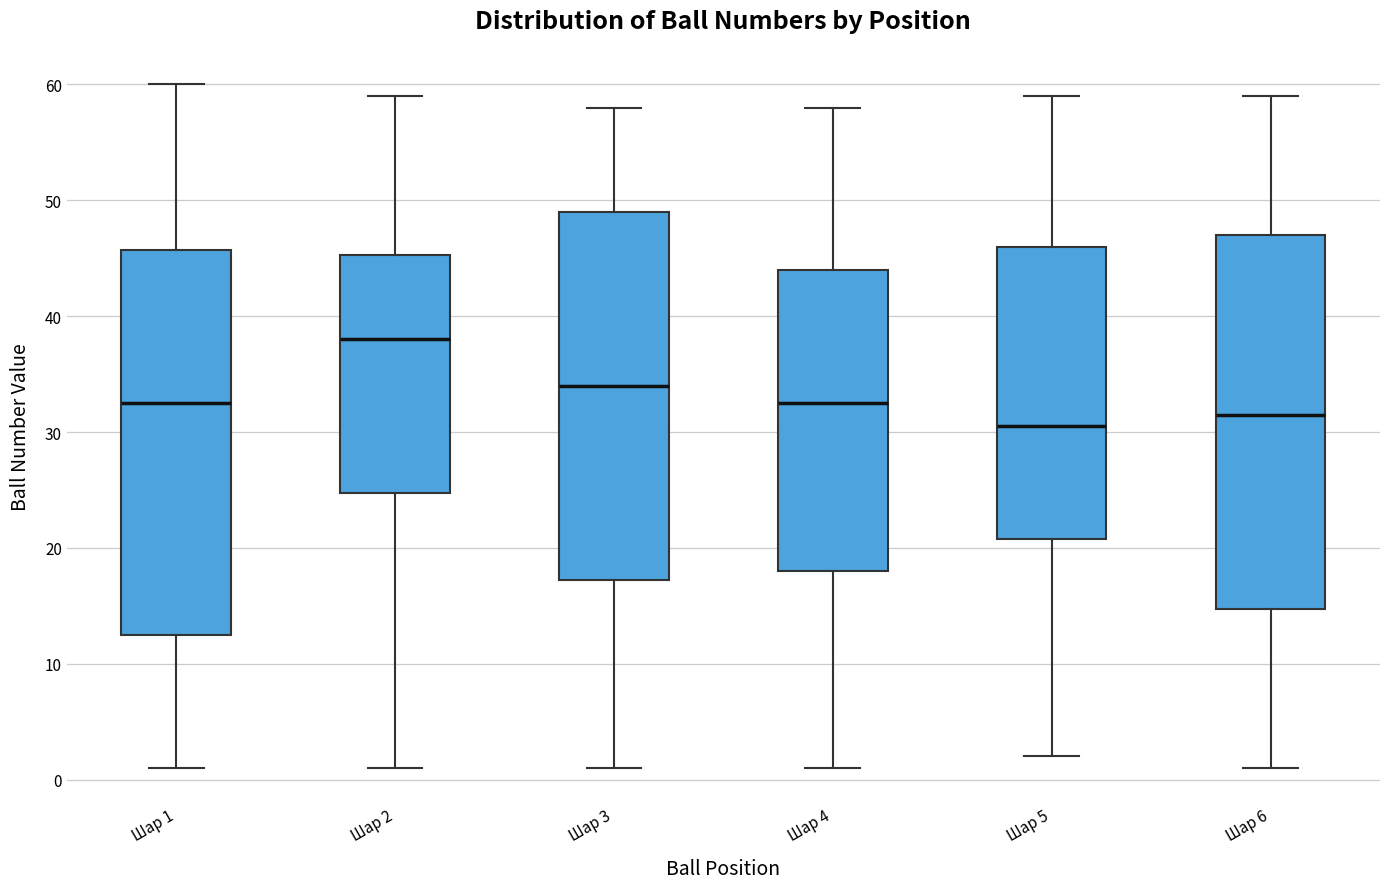

Reading left to right, read every box against the y-axis: the position of its median line, the range the box covers, and the ends of its whiskers. The values are not printed on the chart, so give them approximately, as read against the axis.

Шар 1: median 33, box 13 to 46, whiskers 1 to 60
Шар 2: median 38, box 25 to 45, whiskers 1 to 59
Шар 3: median 34, box 17 to 49, whiskers 1 to 58
Шар 4: median 33, box 18 to 44, whiskers 1 to 58
Шар 5: median 31, box 21 to 46, whiskers 2 to 59
Шар 6: median 32, box 15 to 47, whiskers 1 to 59